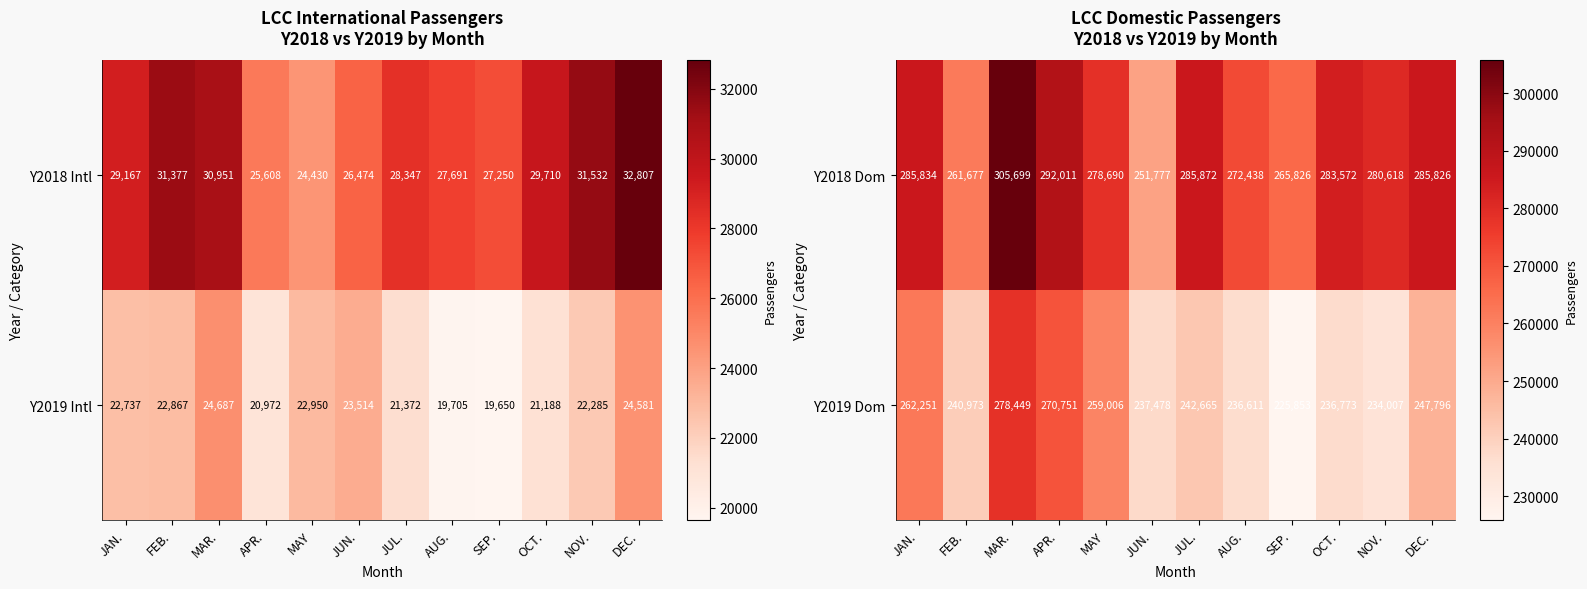

What is the spread (max minus min) of values at MAR.?

27250